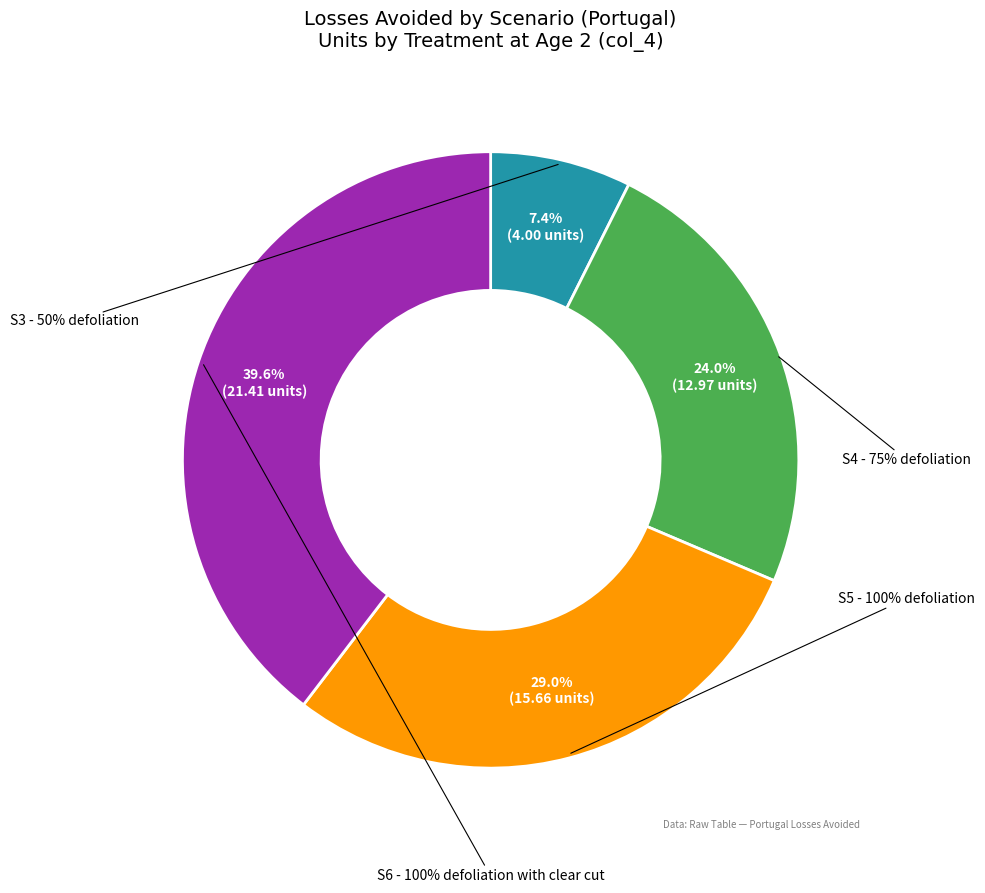

Do S4 - 75% defoliation and S5 - 100% defoliation together represent more than half of the pie?

Yes